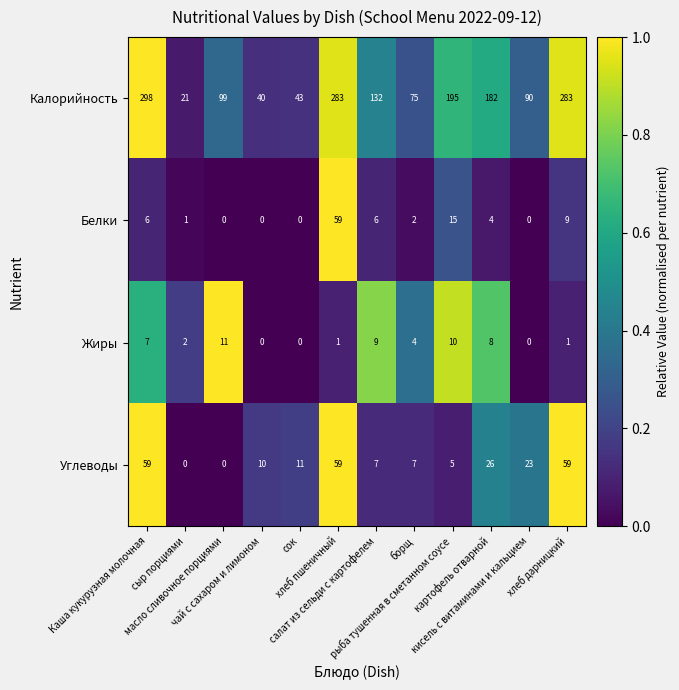

At how many categories does at least one series exceed 56?

9